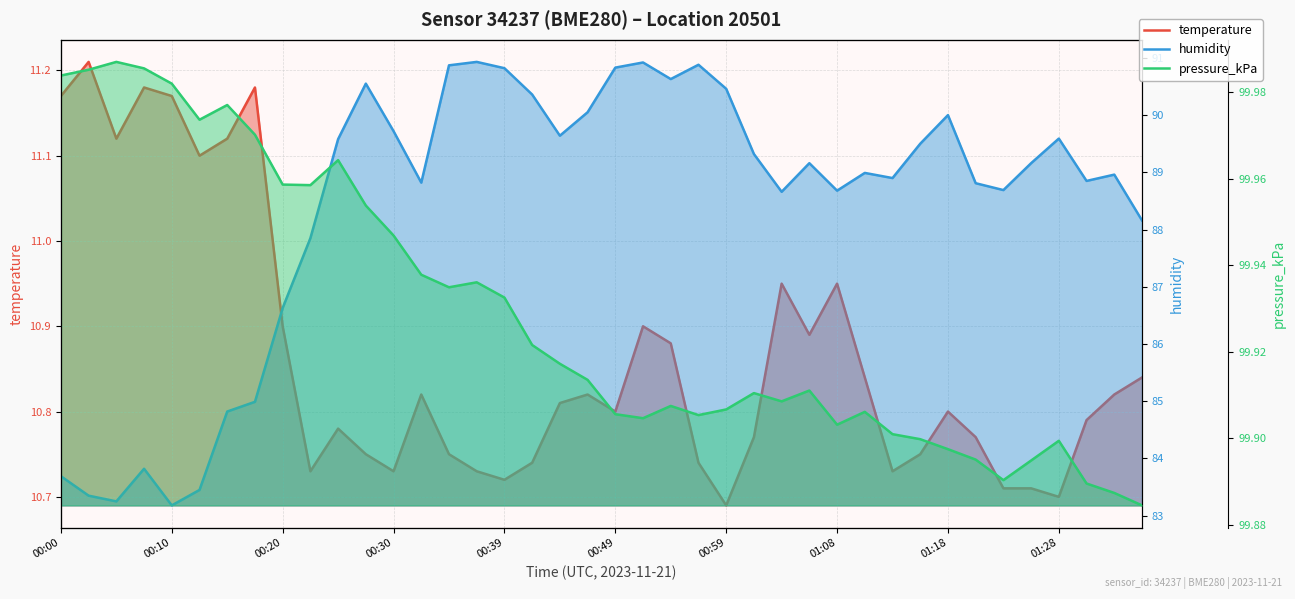

What is the lowest value of the temperature series?

10.7